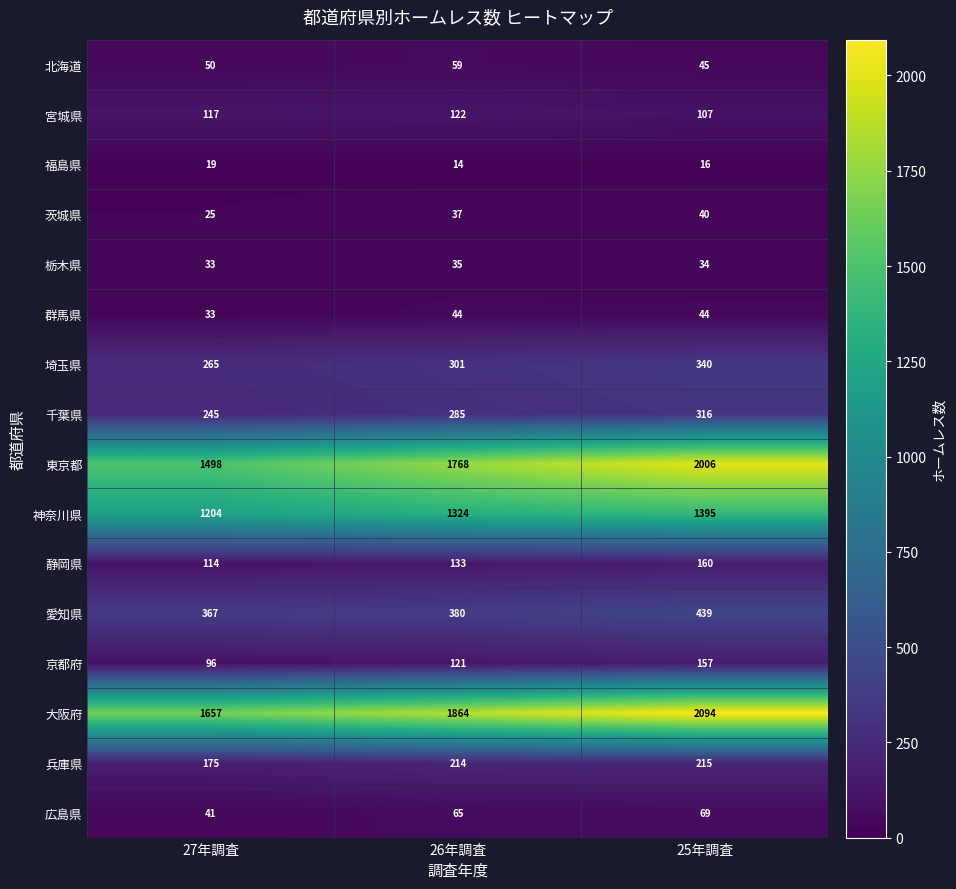

At which label does 兵庫県 reach its peak?

25年調査